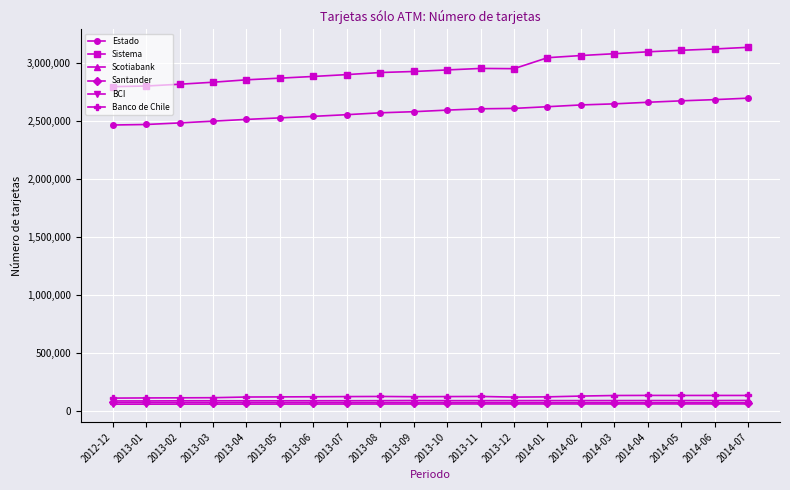

What is the sum of the Banco de Chile values at 2013-05 and 2014-06?

252176